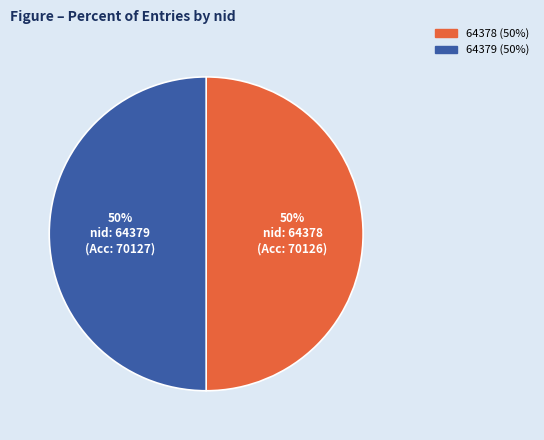

To the nearest percent, what is the average slice percentage?

50%